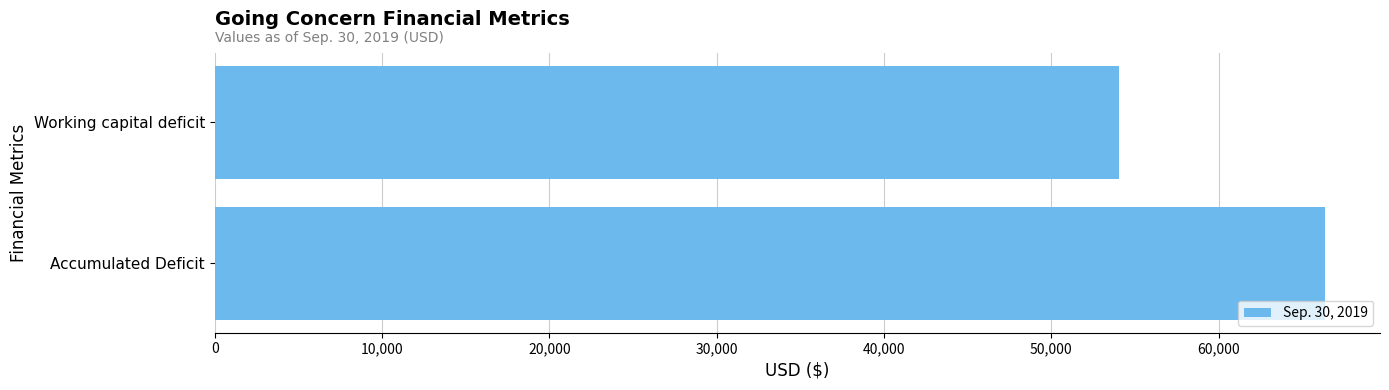

What is the change in value from Working capital deficit to Accumulated Deficit?

+12286